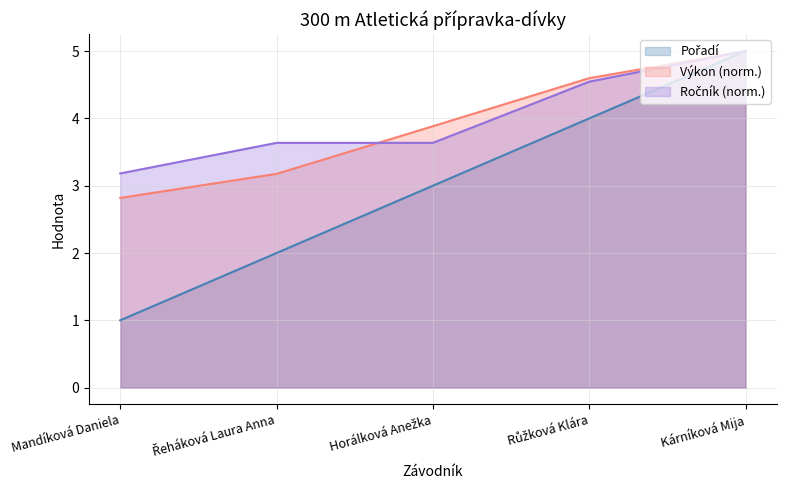

How many intersections are there between Výkon and Ročník?

1